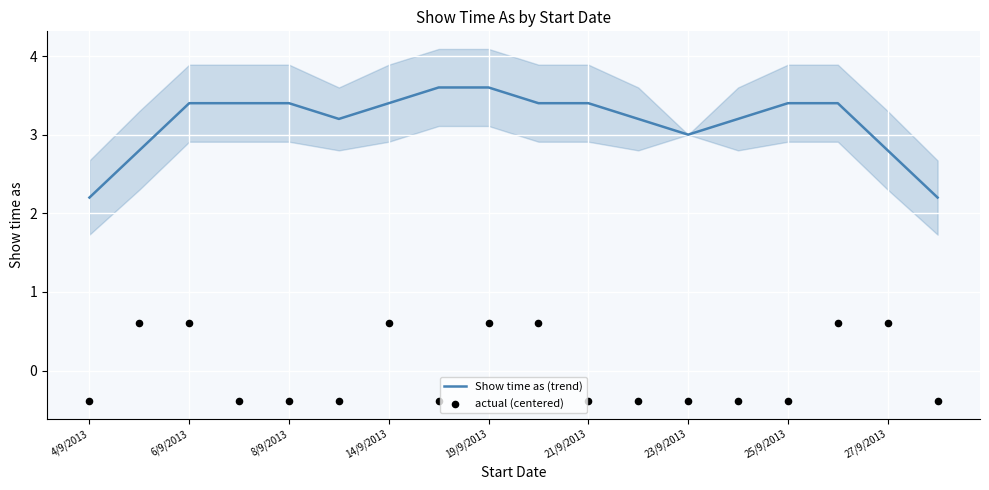

Which series has the largest total across all categories?

Show time as (trend)